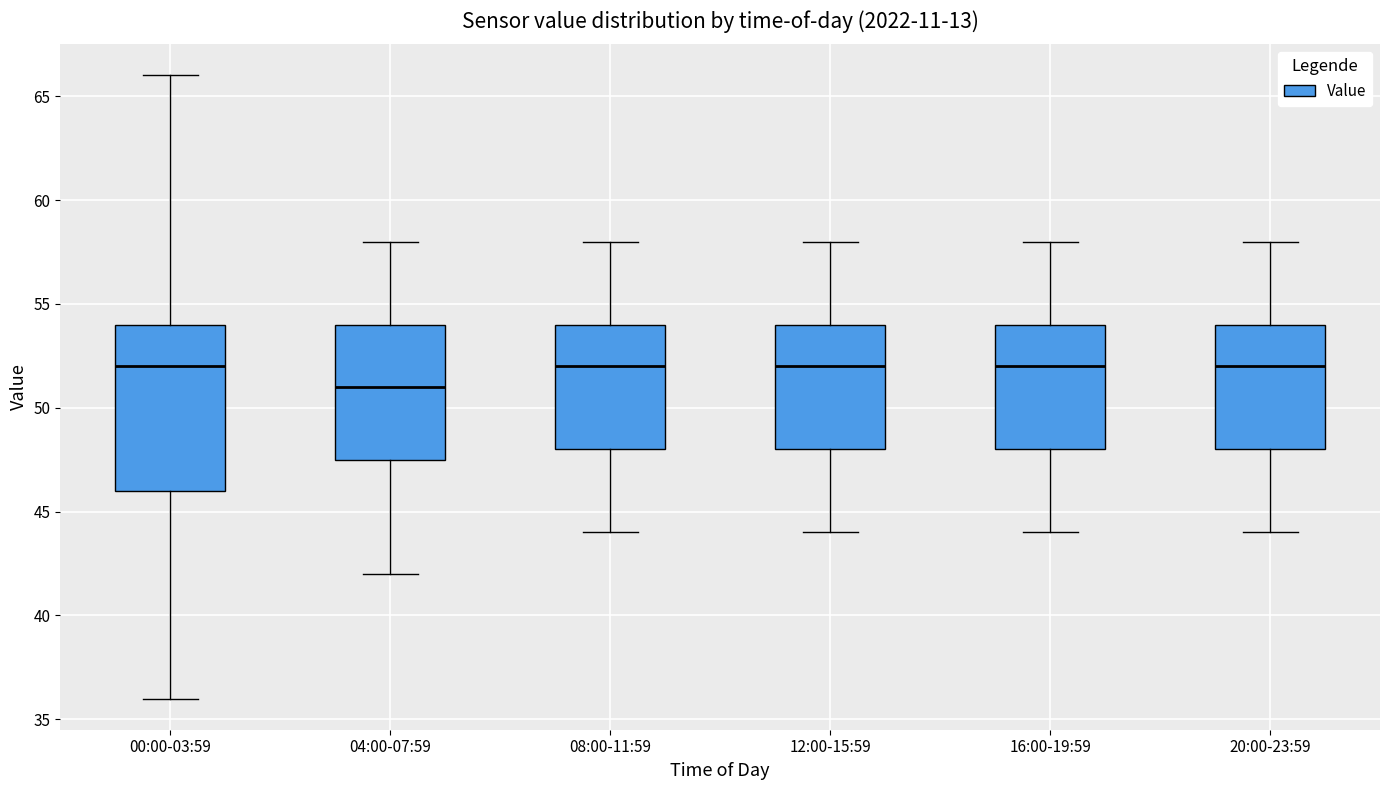

Reading left to right, read every box against the y-axis: the position of its median line, the range the box covers, and the ends of its whiskers. The values are not printed on the chart, so give them approximately, as read against the axis.

00:00-03:59: median 52.0, box 46.0 to 54.0, whiskers 36.0 to 66.0
04:00-07:59: median 51.0, box 47.5 to 54.0, whiskers 42.0 to 58.0
08:00-11:59: median 52.0, box 48.0 to 54.0, whiskers 44.0 to 58.0
12:00-15:59: median 52.0, box 48.0 to 54.0, whiskers 44.0 to 58.0
16:00-19:59: median 52.0, box 48.0 to 54.0, whiskers 44.0 to 58.0
20:00-23:59: median 52.0, box 48.0 to 54.0, whiskers 44.0 to 58.0